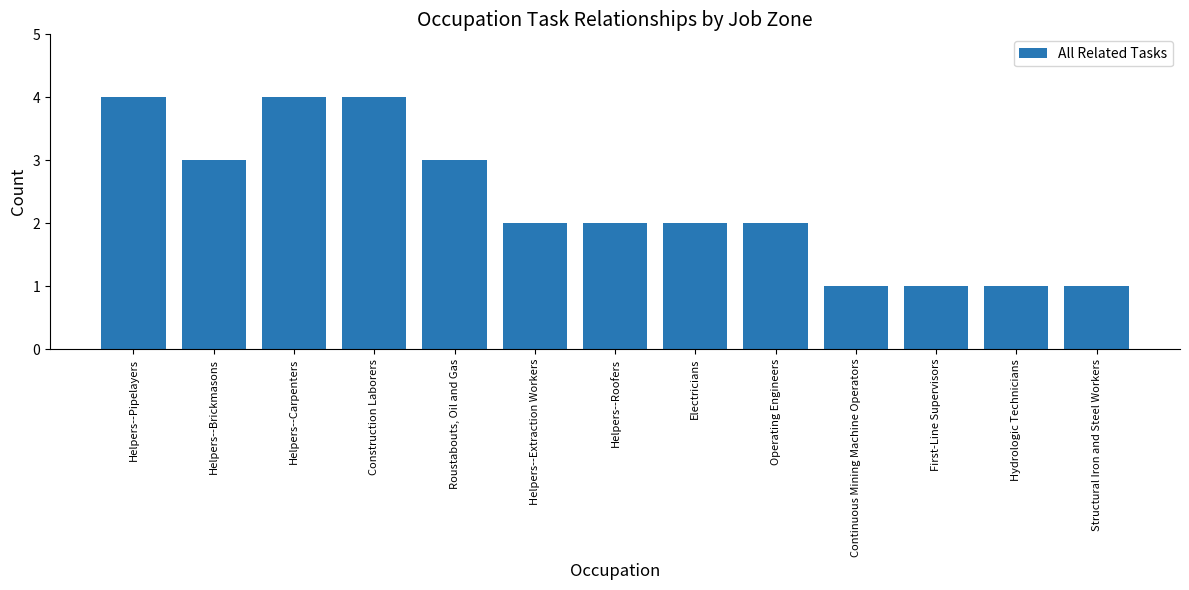

What is the difference between the maximum and minimum values?

3